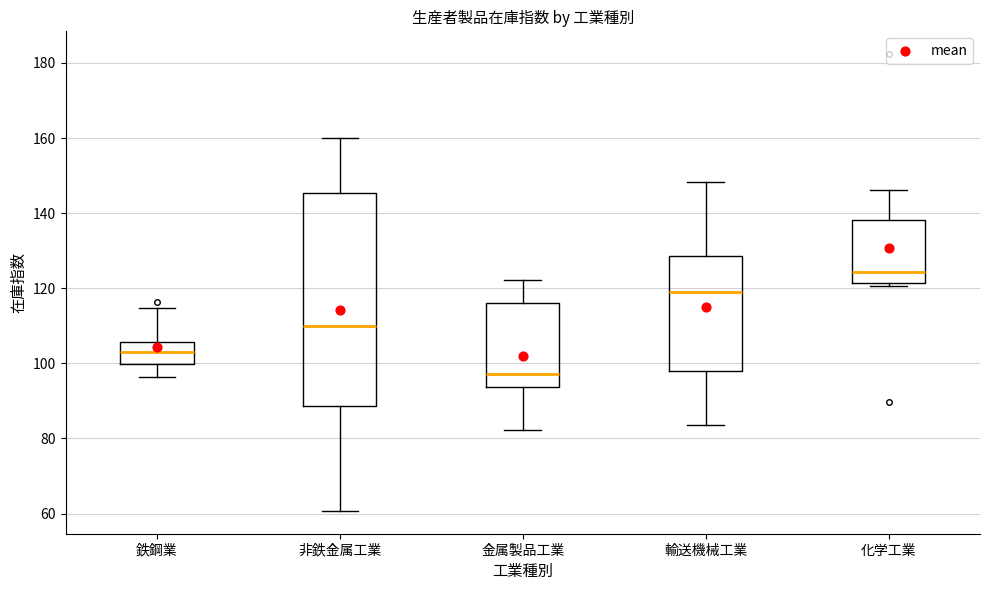

Reading left to right, read every box against the y-axis: the position of its median line, the range the box covers, and the ends of its whiskers. The values are not printed on the chart, so give them approximately, as read against the axis.

鉄鋼業: median 104, box 100 to 106, whiskers 96 to 114
非鉄金属工業: median 110, box 88 to 146, whiskers 60 to 160
金属製品工業: median 98, box 94 to 116, whiskers 82 to 122
輸送機械工業: median 120, box 98 to 128, whiskers 84 to 148
化学工業: median 124, box 122 to 138, whiskers 120 to 146